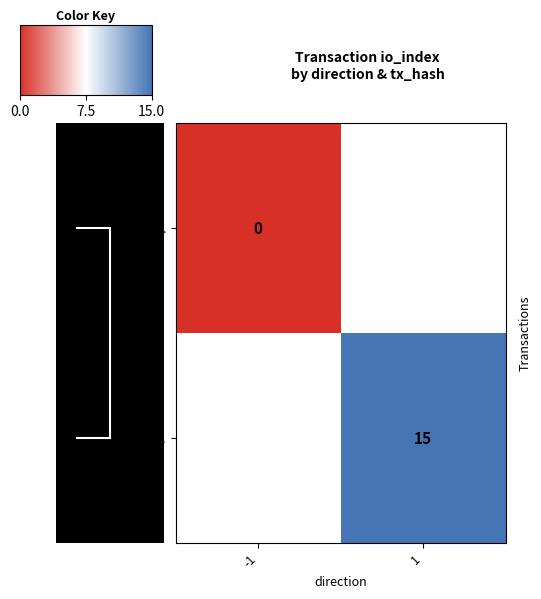

Is it true that 4804f916... equals 15 at 1?

True